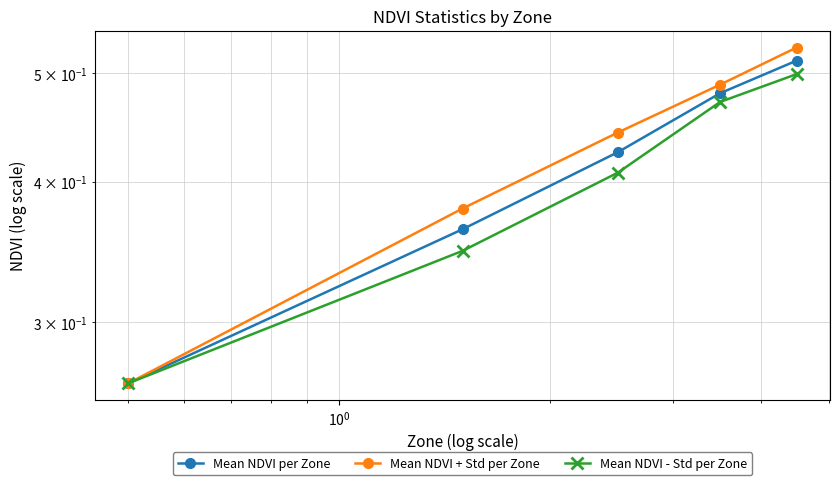

How many distinct data groups are displayed?

3